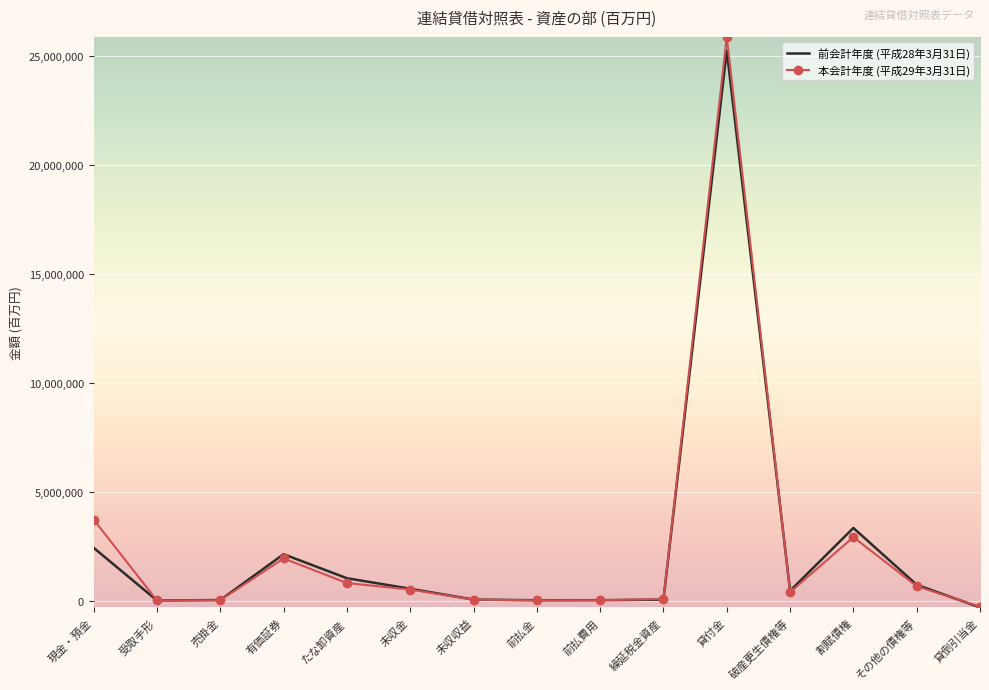

In 前会計年度 (平成28年3月31日), how many points are lower than both neighbors (excluding endpoints)?

3